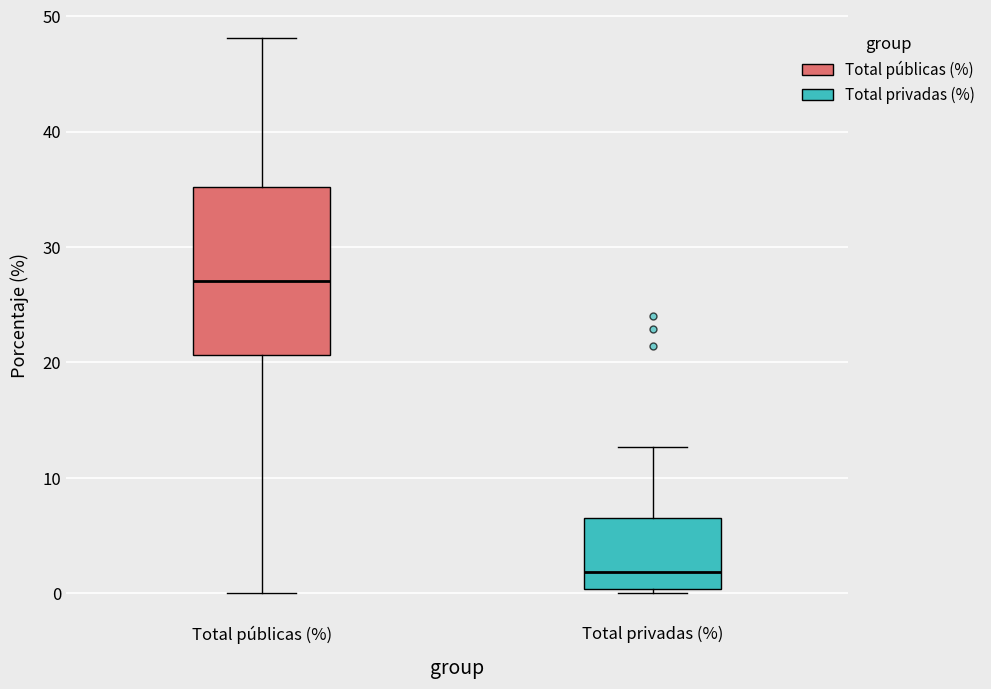

Reading left to right, read every box against the y-axis: the position of its median line, the range the box covers, and the ends of its whiskers. The values are not printed on the chart, so give them approximately, as read against the axis.

Total públicas (%): median 27, box 21 to 35, whiskers 0 to 48
Total privadas (%): median 2, box 0 to 7, whiskers 0 (just below the box's lower edge) to 13